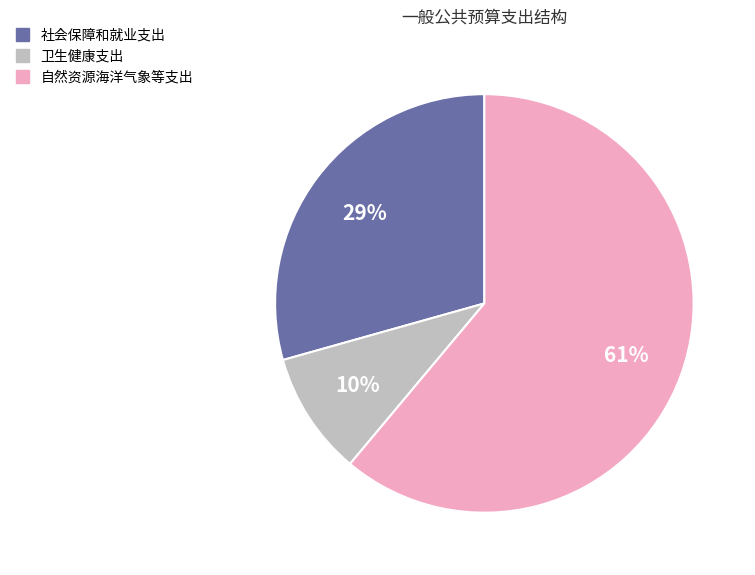

Approximately how many times larger is the value at 卫生健康支出 compared to 自然资源海洋气象等支出?

0.2